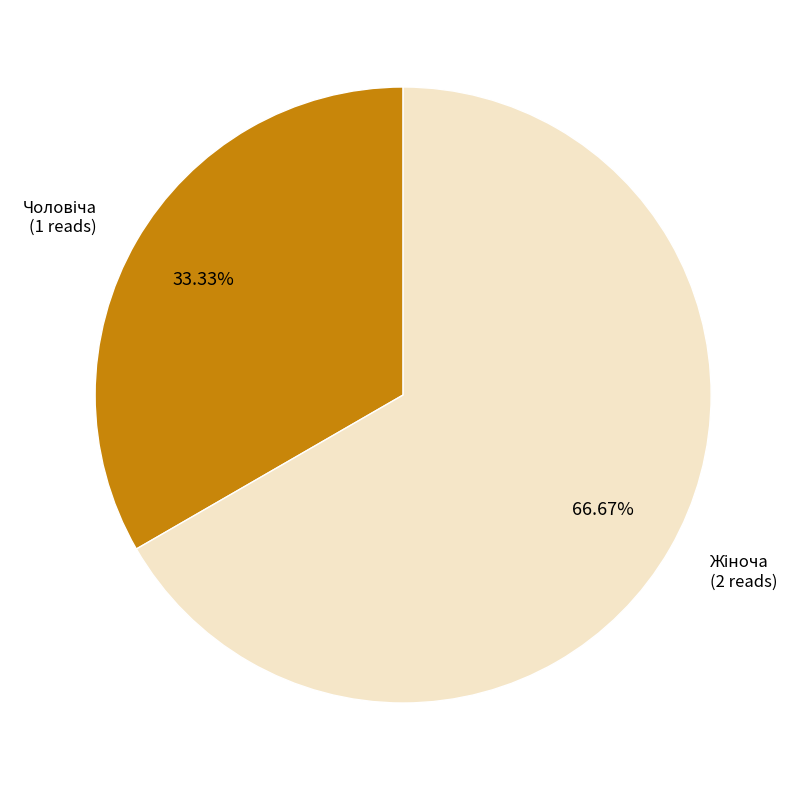

Is there any slice that represents more than half of the pie?

Yes